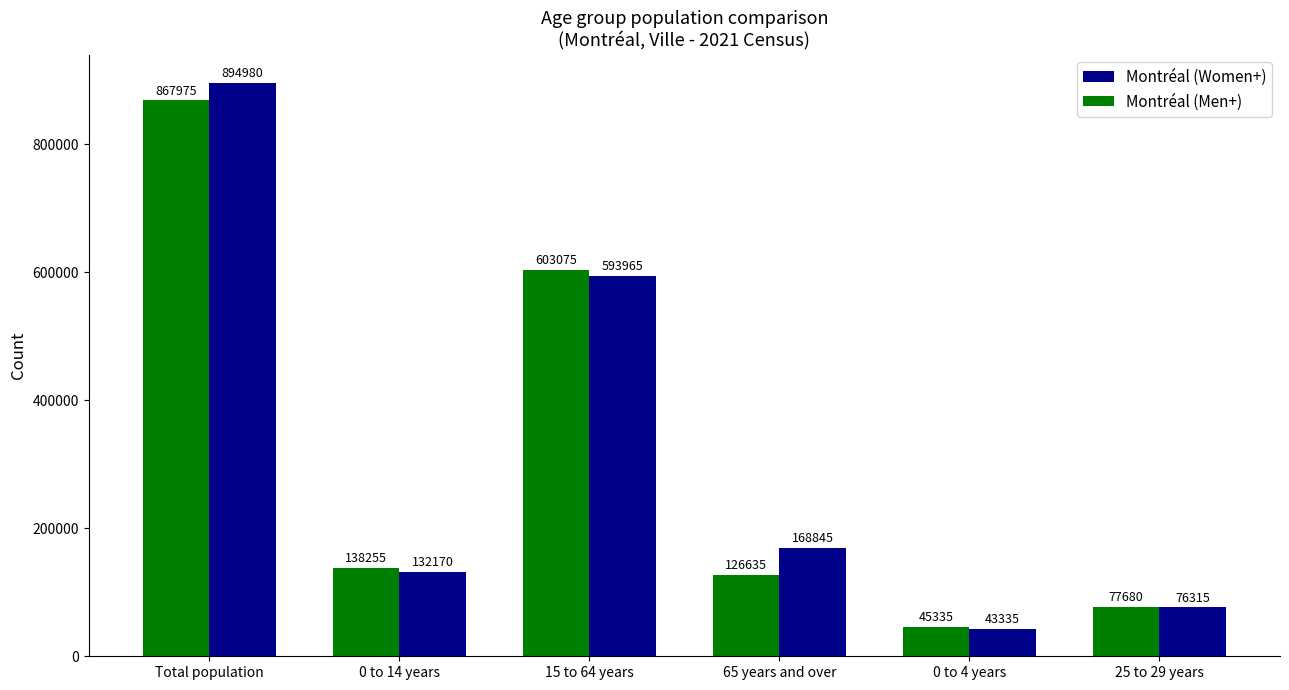

True or false: Montréal (Men+) has a value of 244575 at 0 to 14 years.

False